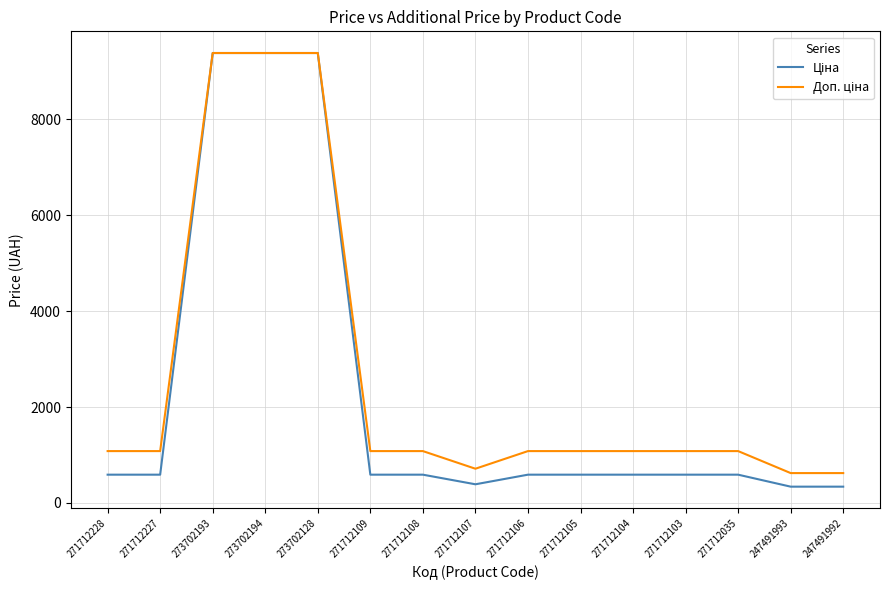

At how many categories does at least one series exceed 4190?

3